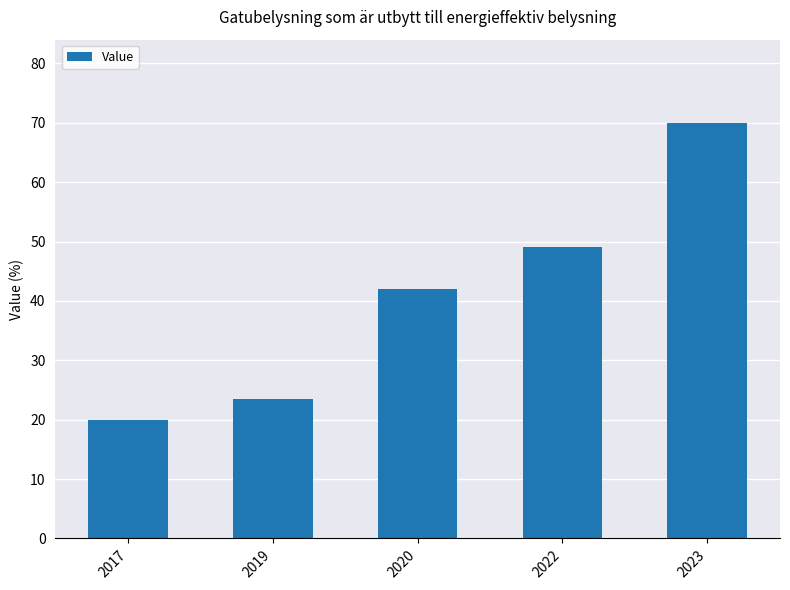

List the labels in order of value, smallest first.

2017, 2019, 2020, 2022, 2023